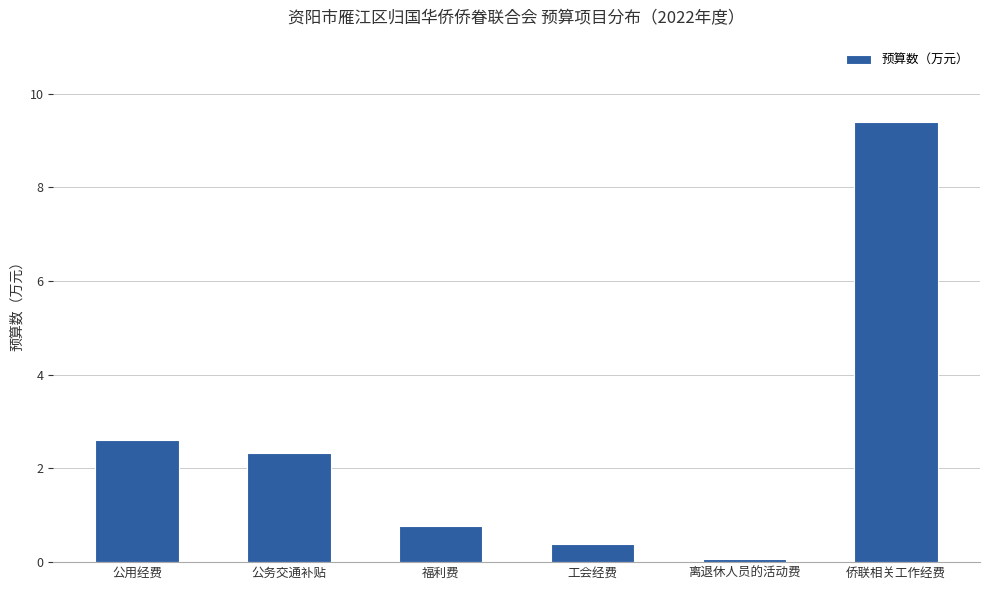

List the labels in order of value, largest first.

侨联相关工作经费, 公用经费, 公务交通补贴, 福利费, 工会经费, 离退休人员的活动费